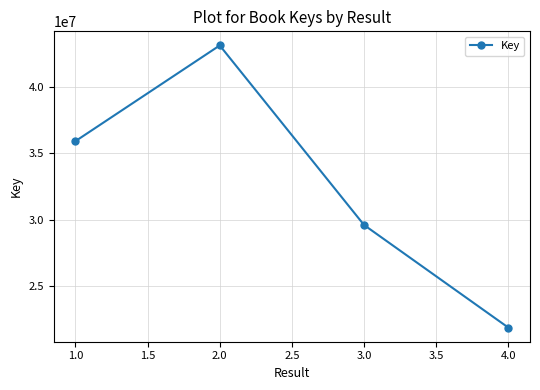

Reading right to left, what are all the values shown in this chart?

4.0=21865388	3.0=29587385	2.0=43096721	1.0=35894464